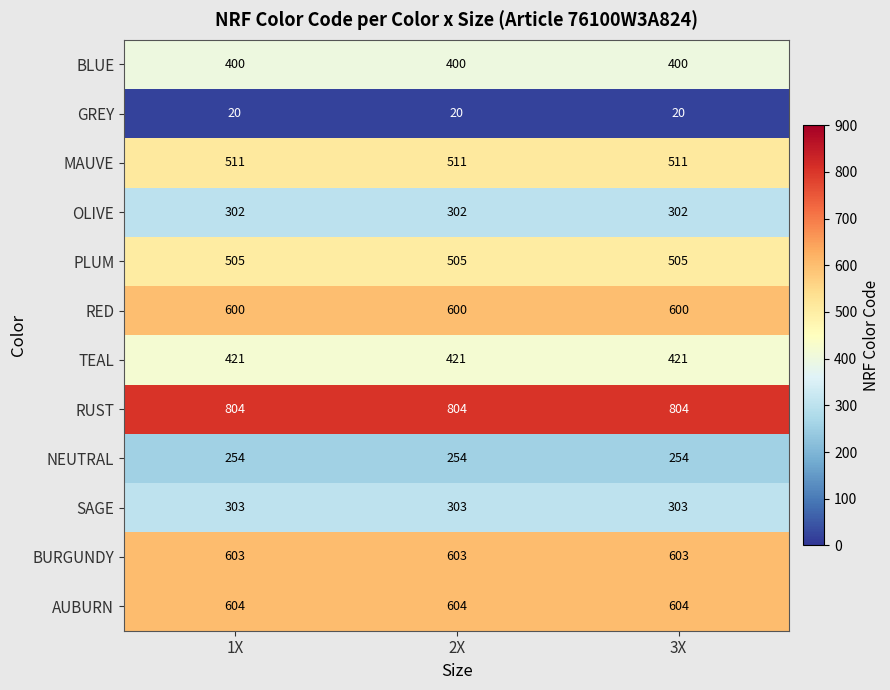

At how many categories does at least one series exceed 309?

3